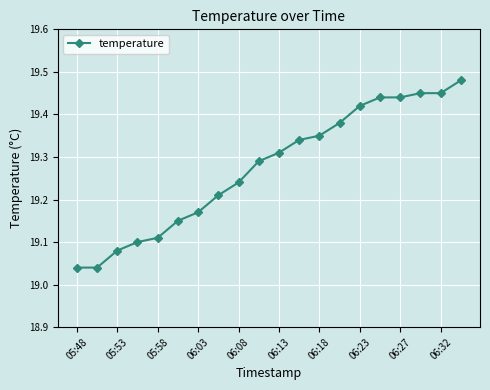

What is the difference between the maximum and minimum values?

0.4